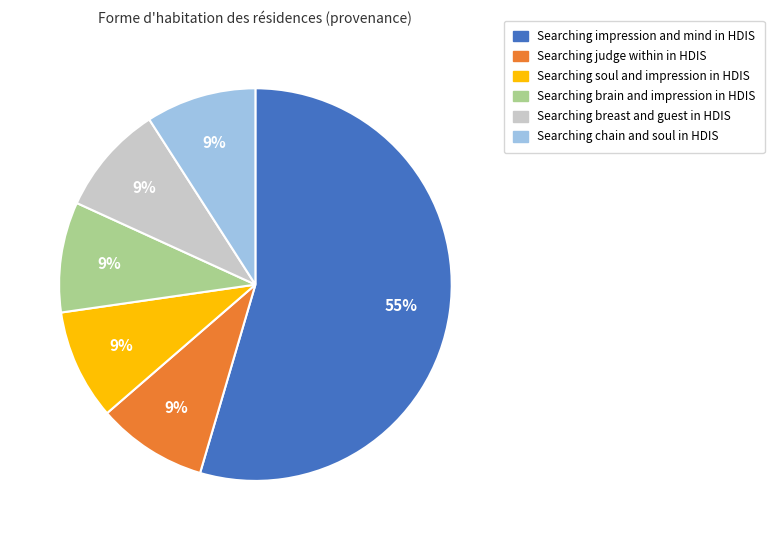

To the nearest percent, what portion does Searching chain and soul in HDIS represent?

9%